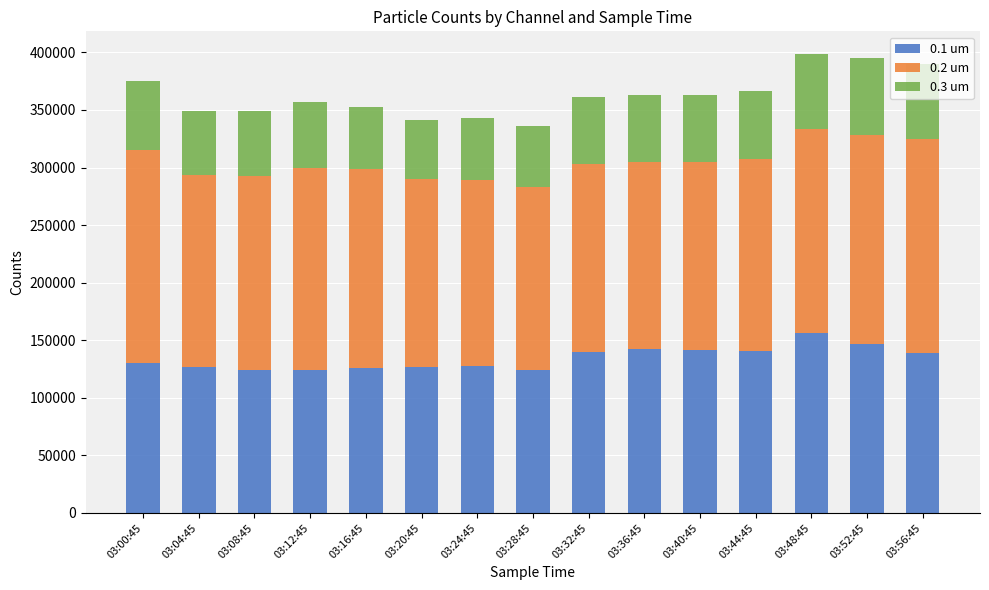

What is the total value across all series at 03:36:45?

362956